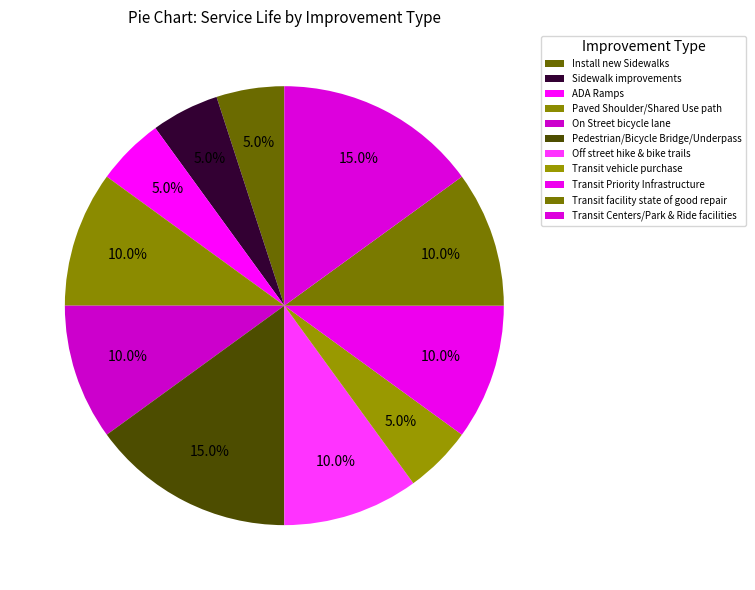

What percentage is the Install new Sidewalks slice, to the nearest percent?

5%